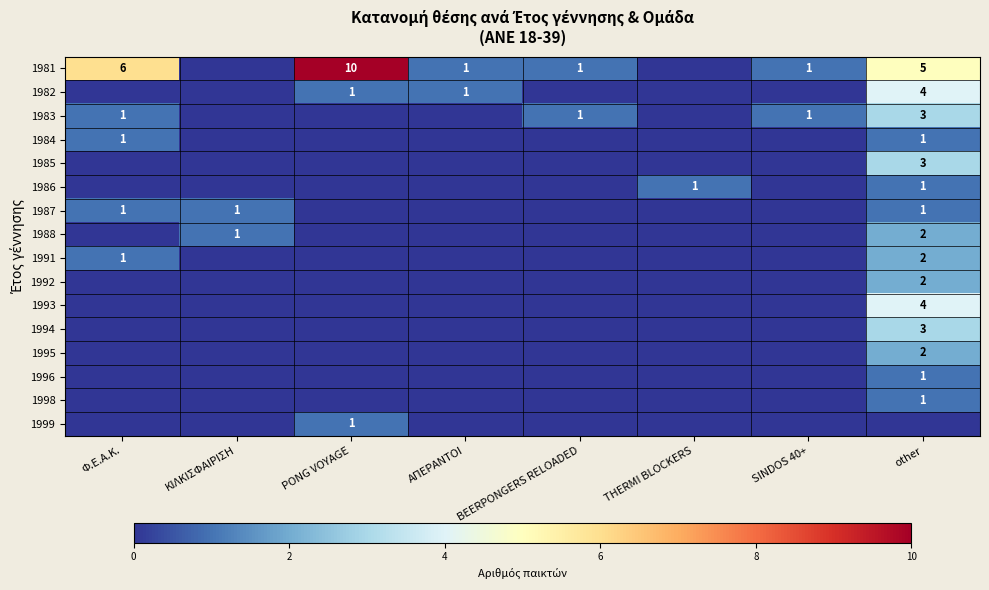

True or false: 1998 has a value of 1 at other.

True